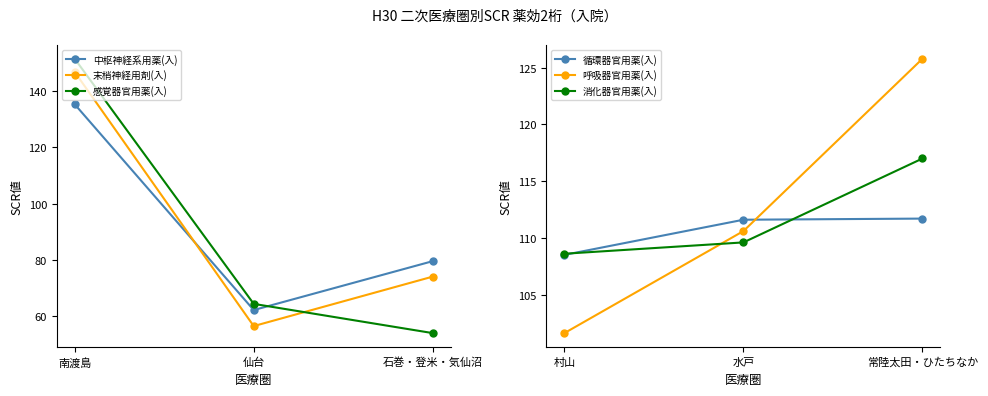

What is the value of the 末梢神経用剤(入) point at the 3rd from the left?

74.0